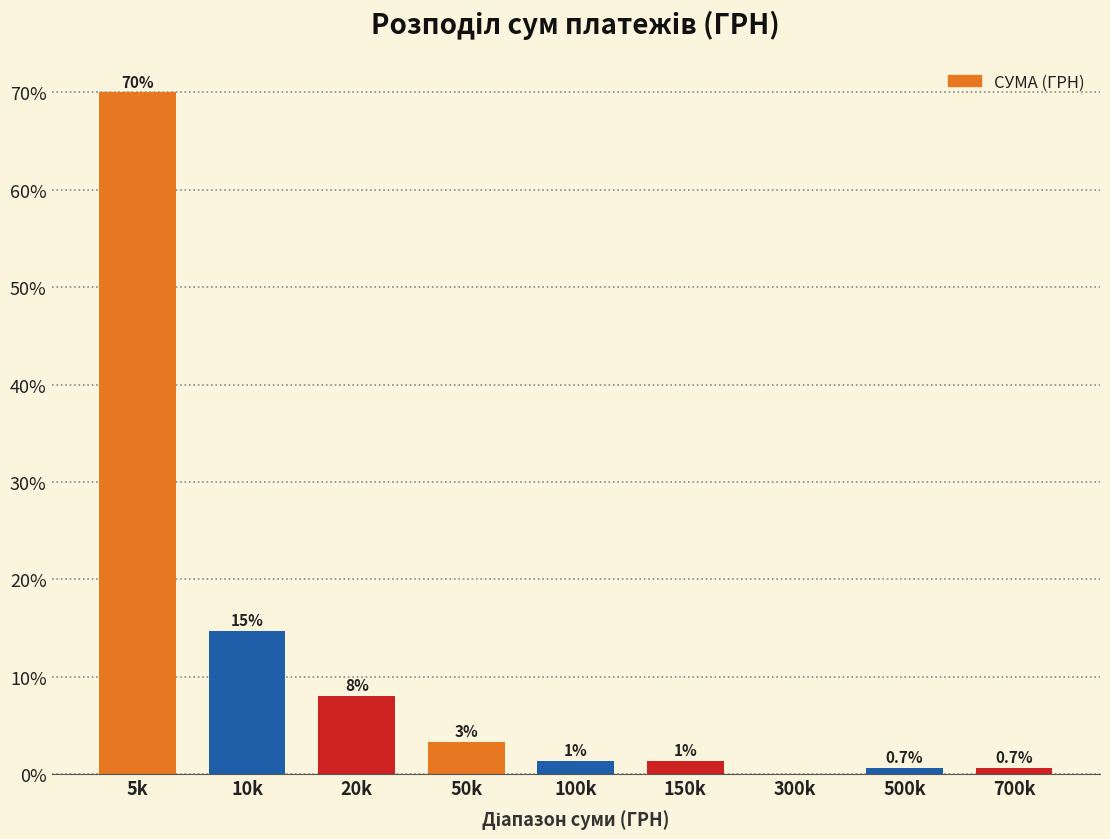

At which category does the chart reach its peak across all series?

5k